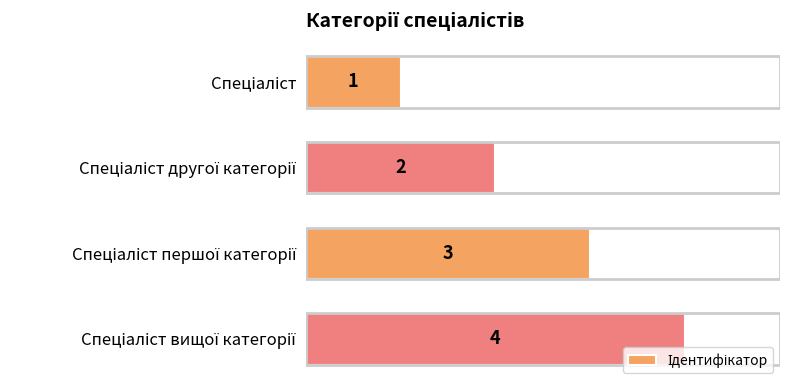

What is the greatest value displayed?

4